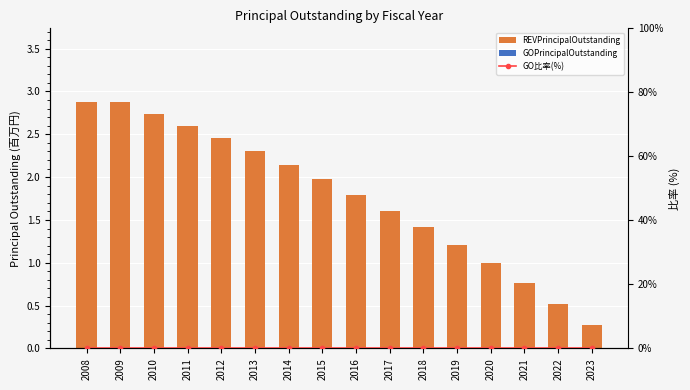

Does the chart contain any negative values?

No